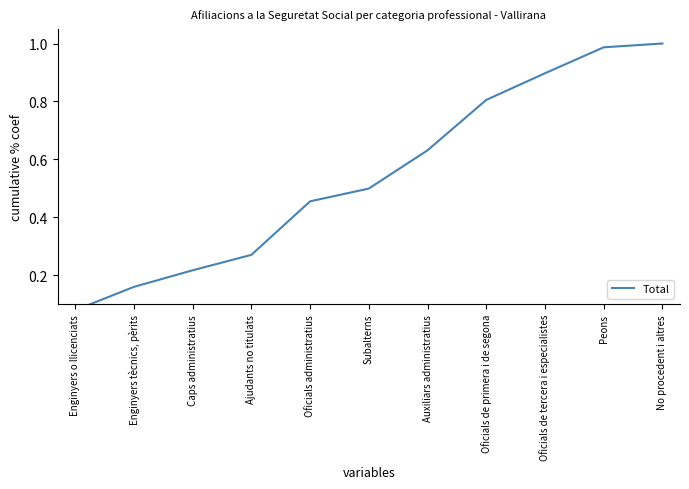

What is the label of the 10th point from the left?

Peons